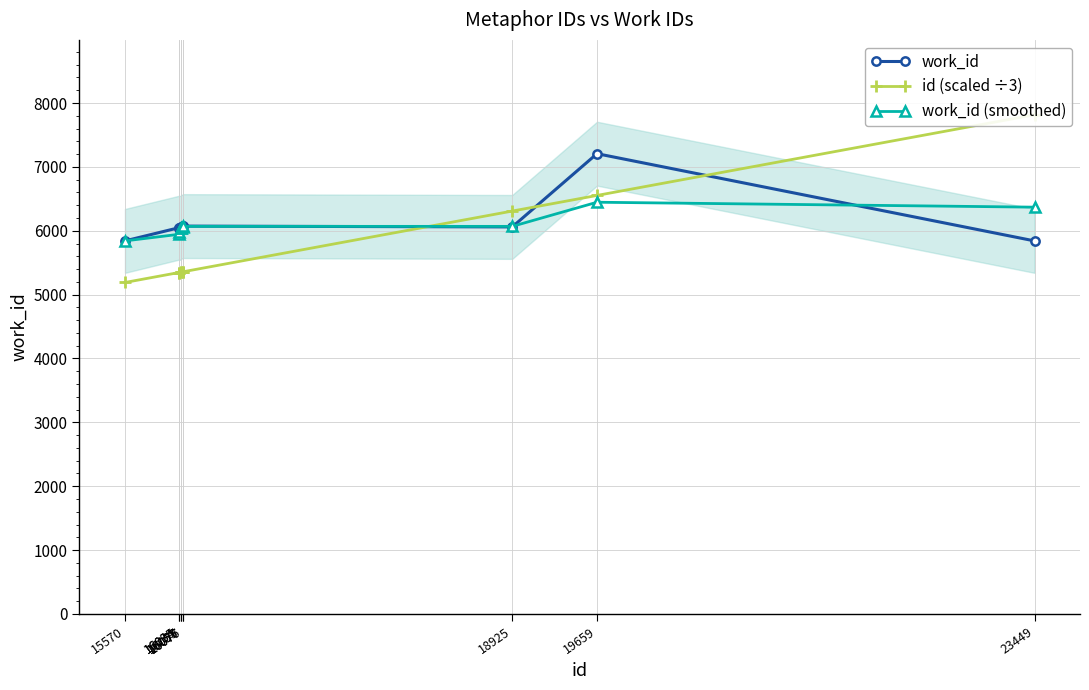

After their last crossing, which series has the higher values: id (scaled ÷3) or work_id (smoothed)?

id (scaled ÷3)